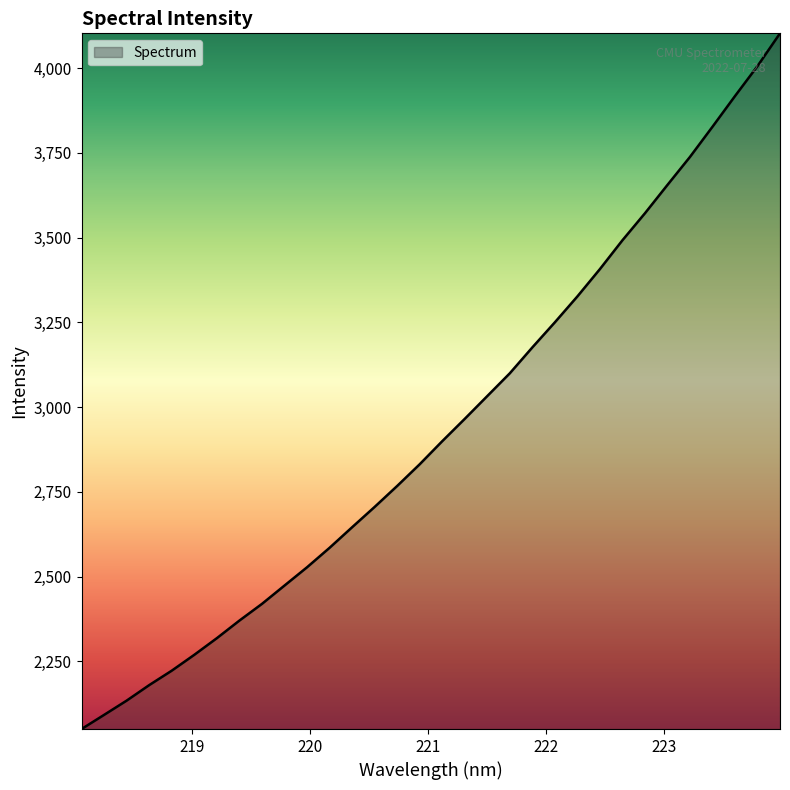

What is the difference between the maximum and minimum values?

2052.6